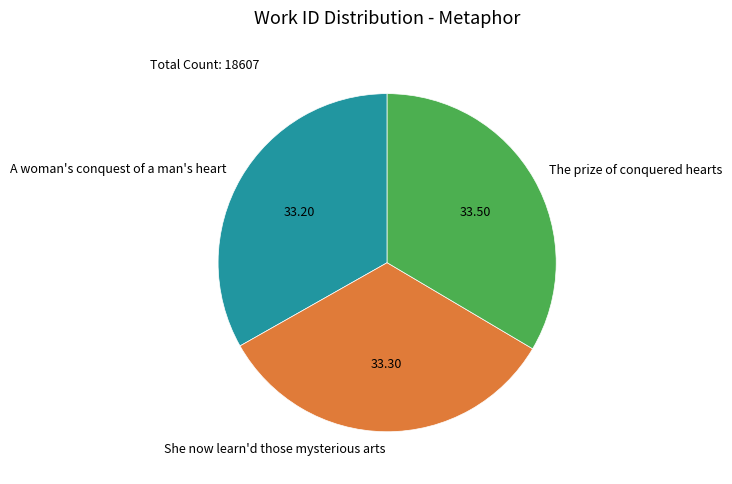

Is it true that The prize of conquered hearts is 34% of the pie?

True